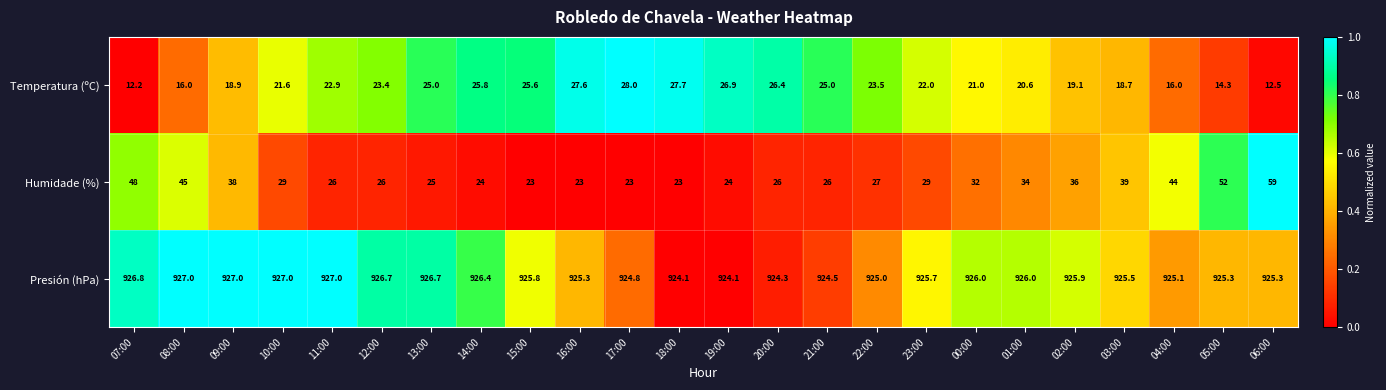

At which category is the sum across all series the highest?

06:00